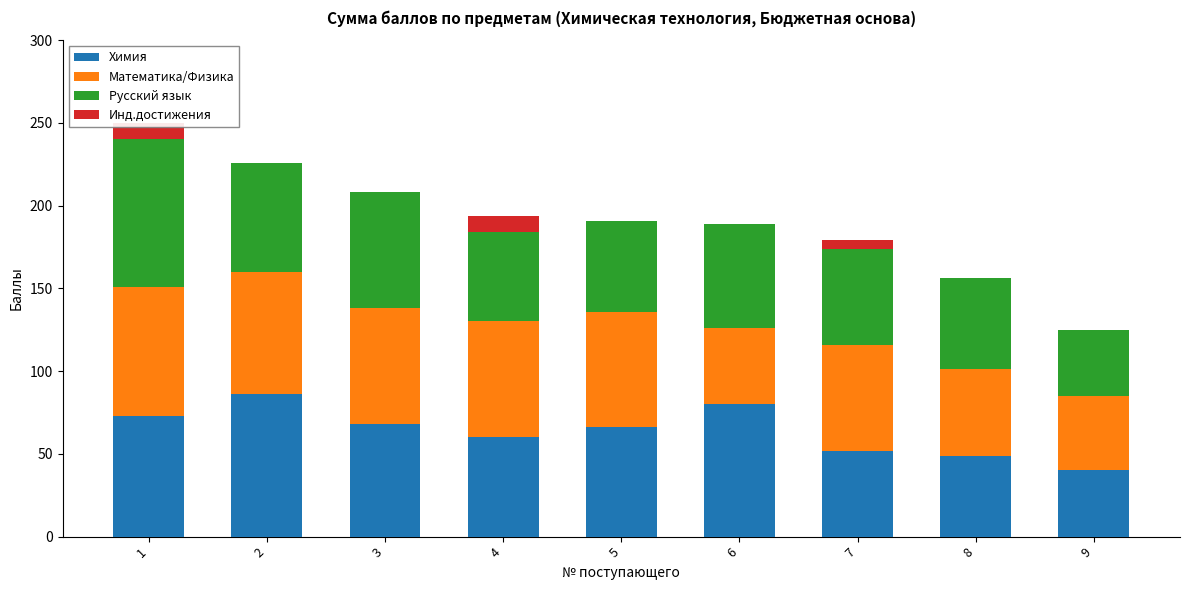

Which has a higher value, 4 or 5?

5